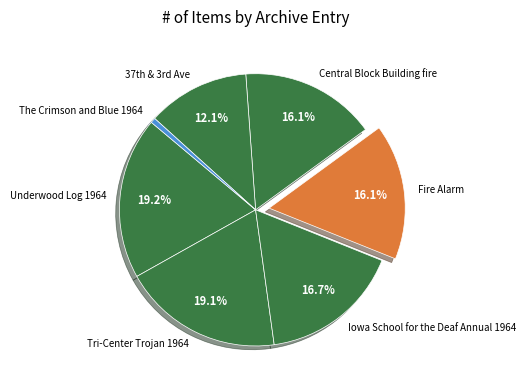

Approximately how many times larger is the value at Fire Alarm compared to Central Block Building fire?

1.0